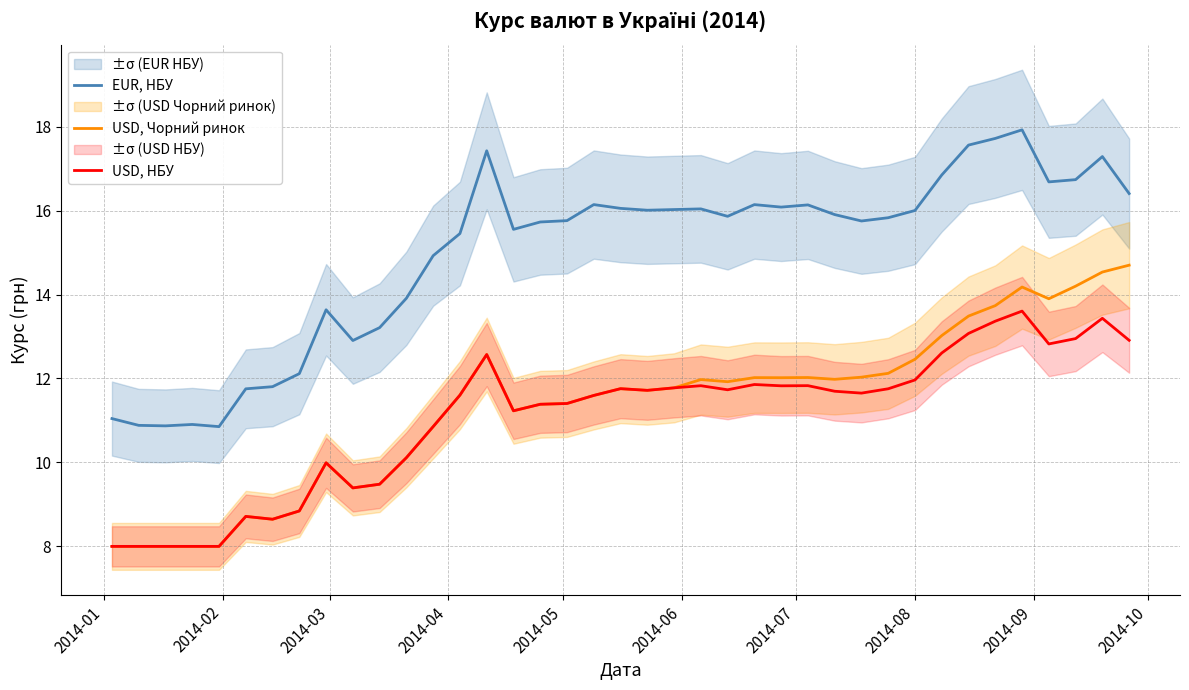

True or false: USD, НБУ and EUR, НБУ cross at least once.

False